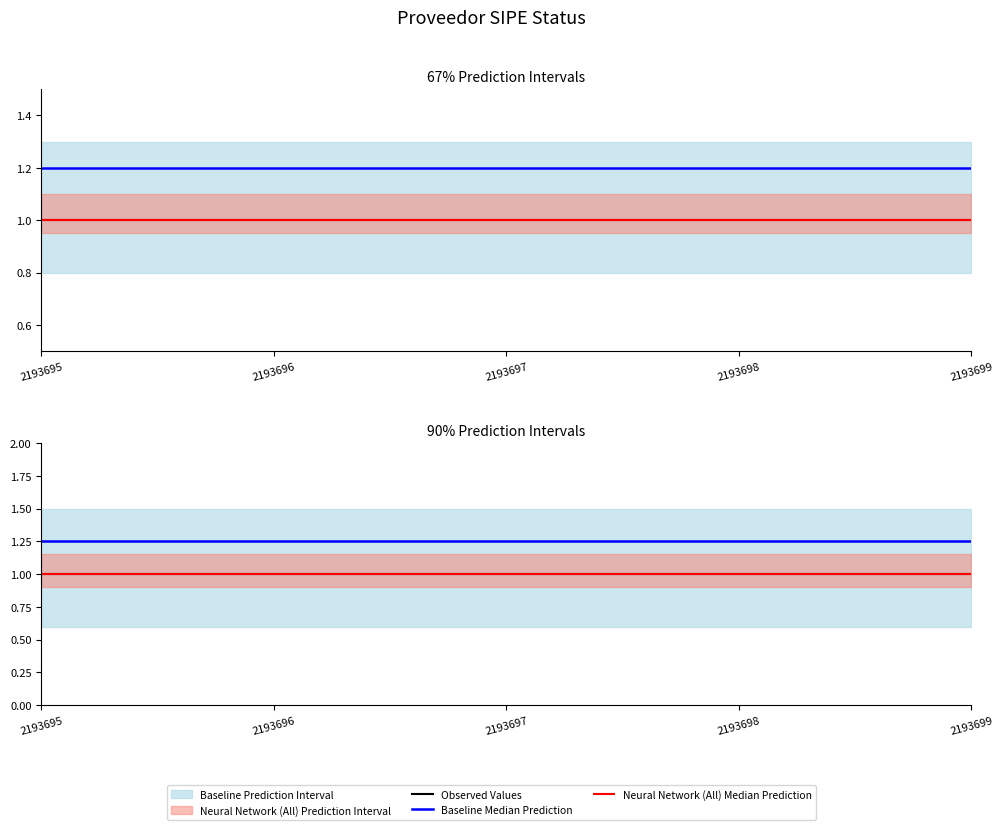

Which category has the highest value in the Neural Network (All) Median Prediction series?

2193695